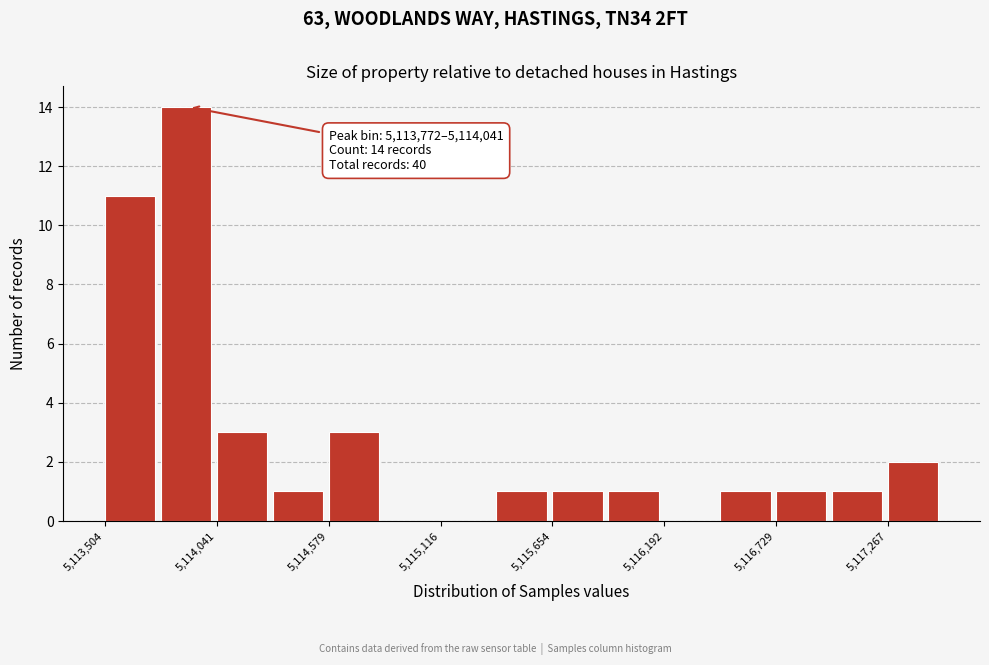

Read against the x-axis, roughly where is the centre of the tallest bar?

5113900